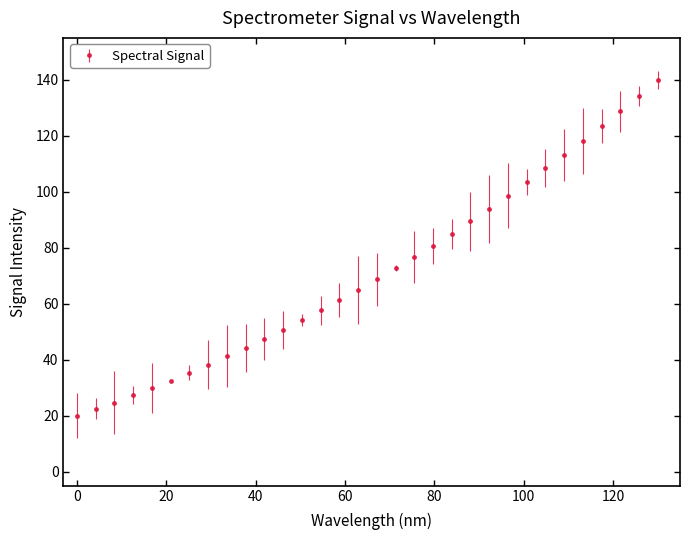

Reading left to right, list all the values displayed in this chart.

20.0	22.4	24.7	27.4	29.9	32.5	35.3	38.2	41.3	44.2	47.4	50.6	54.1	57.7	61.2	64.8	68.7	72.8	76.6	80.7	85.0	89.4	93.9	98.6	103.4	108.4	113.3	118.2	123.4	128.8	134.1	140.0